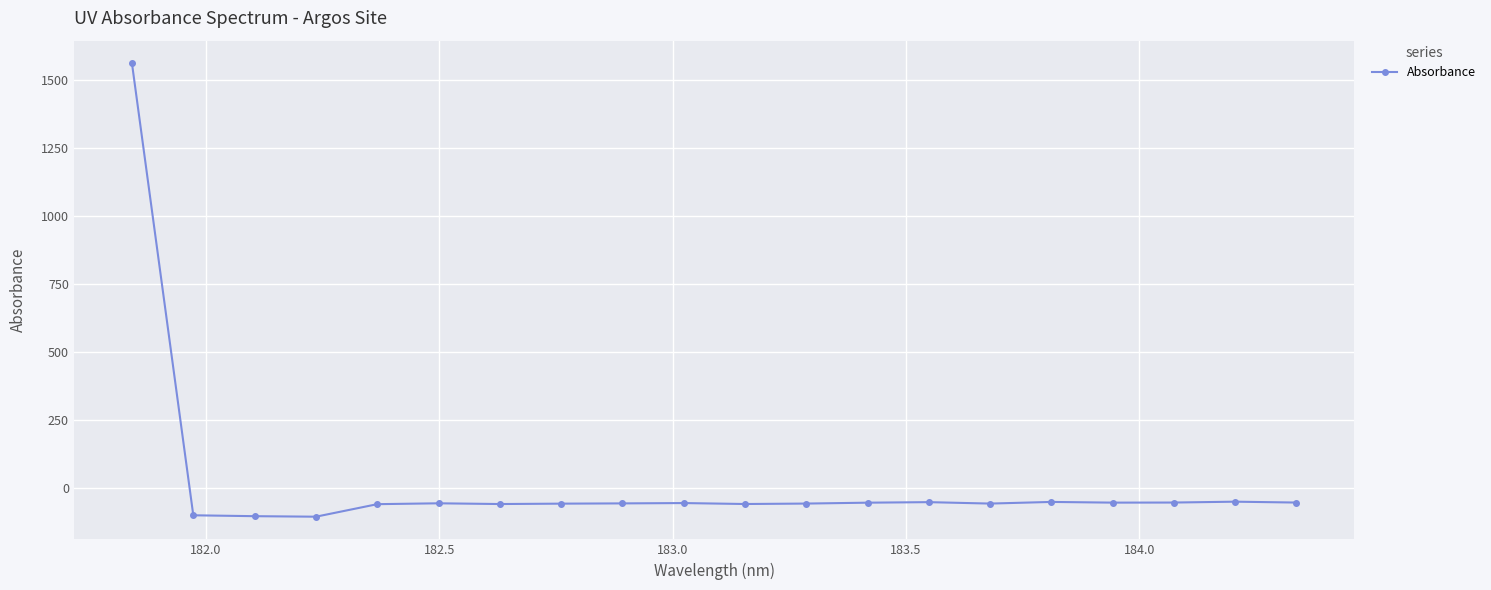

What is the value of the 9th point from the left?

-56.8